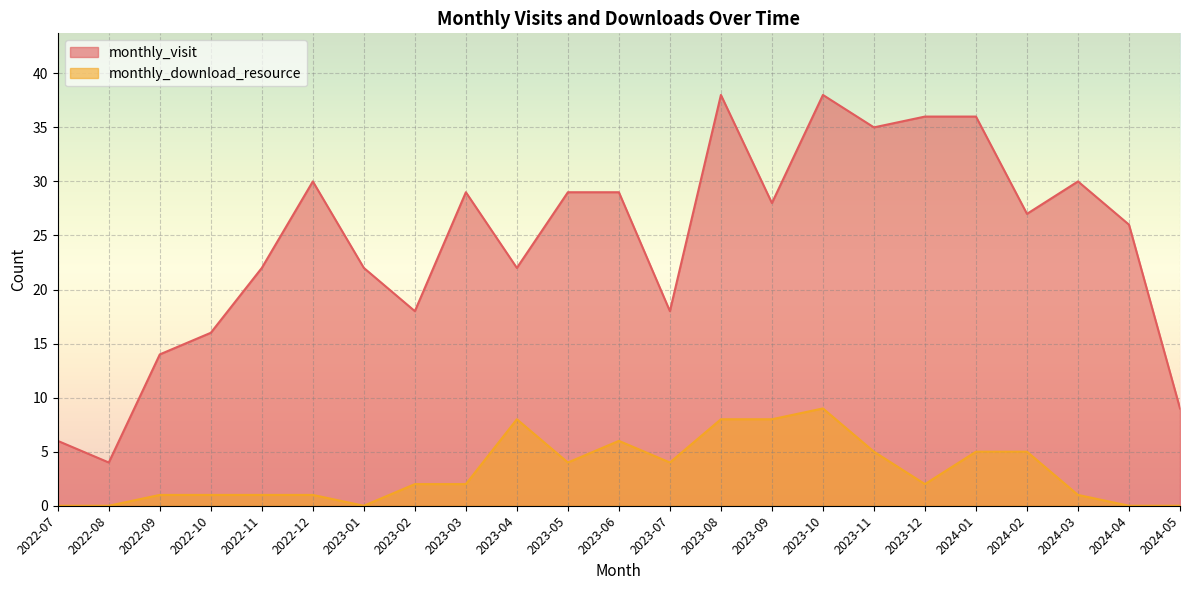

Which category has the highest value across all series?

2023-08